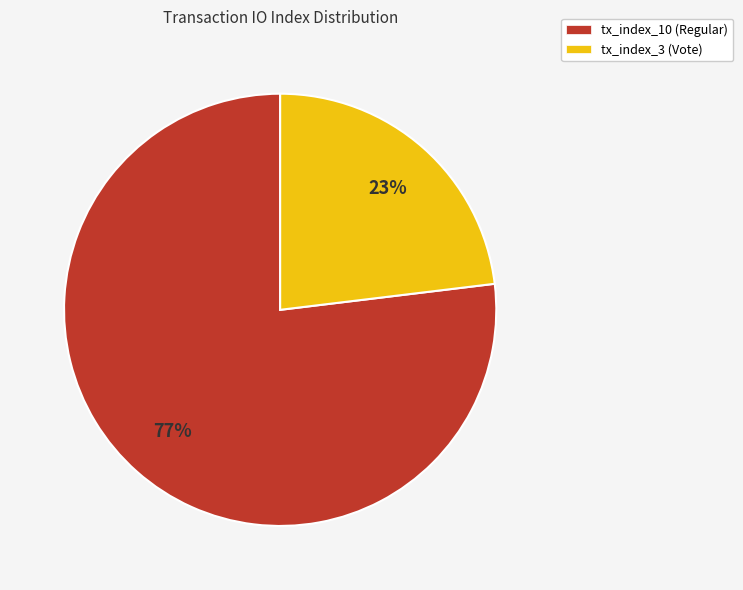

What is the smallest slice in the pie chart?

tx_index_3 (Vote)